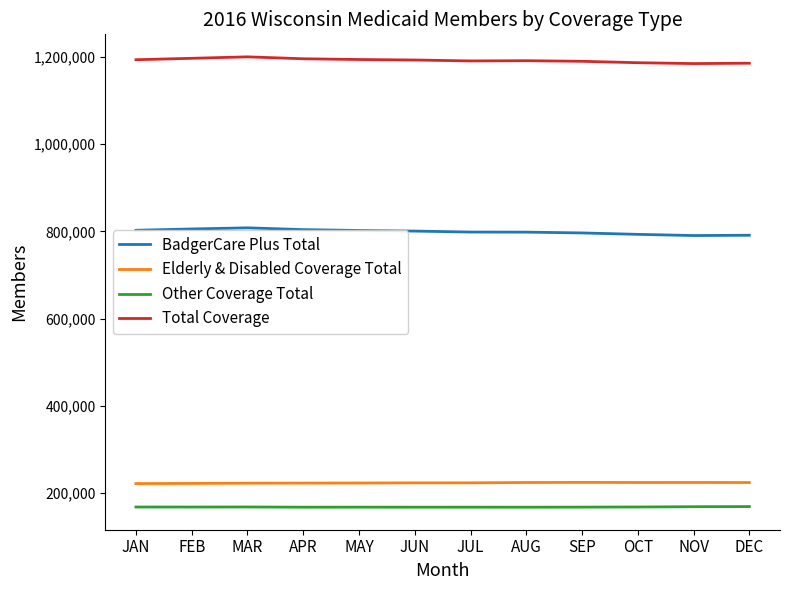

Is it true that Other Coverage Total equals 237414 at JAN?

False